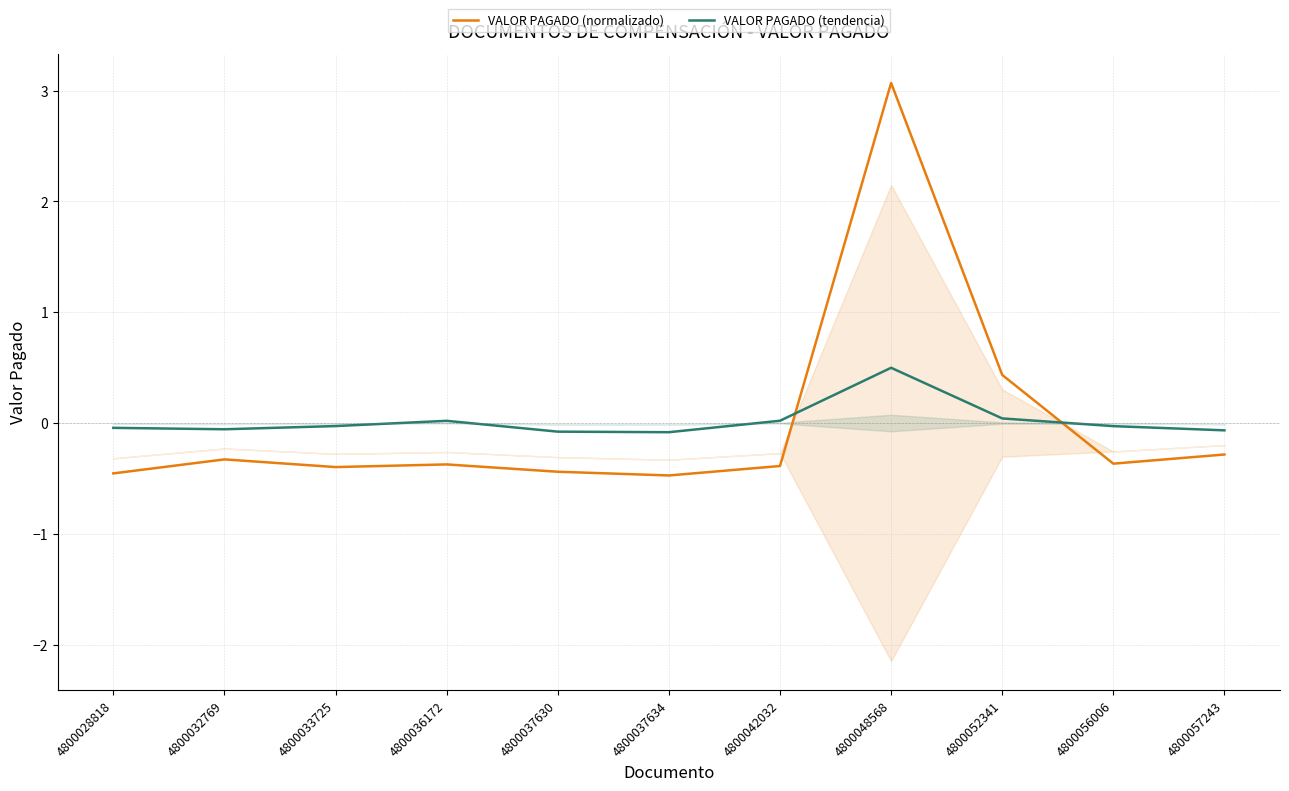

Which series has the largest total across all categories?

VALOR PAGADO (tendencia)